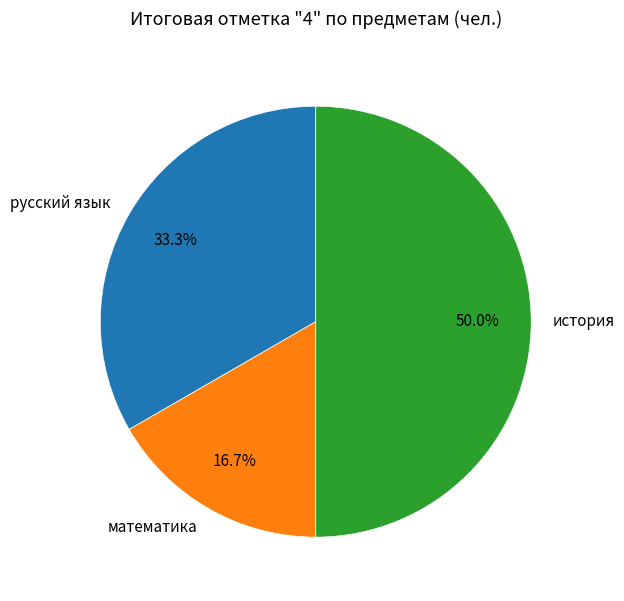

Is русский язык the majority of the pie?

No